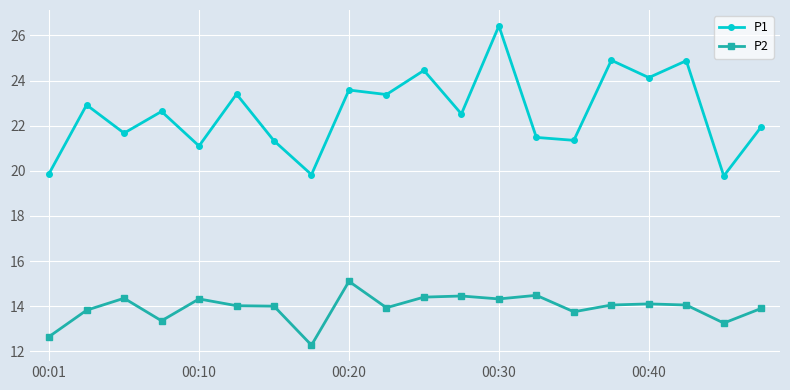

What is the value of the P2 point at the 6th from the left?

14.0